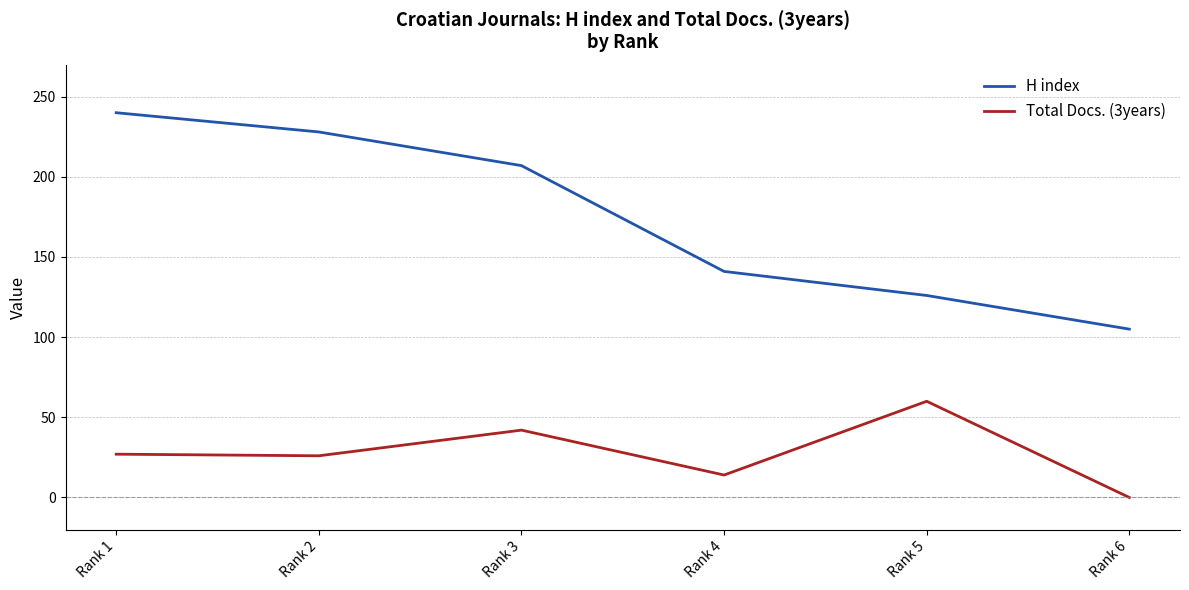

True or false: Total Docs. (3years) and H index intersect in this chart.

False